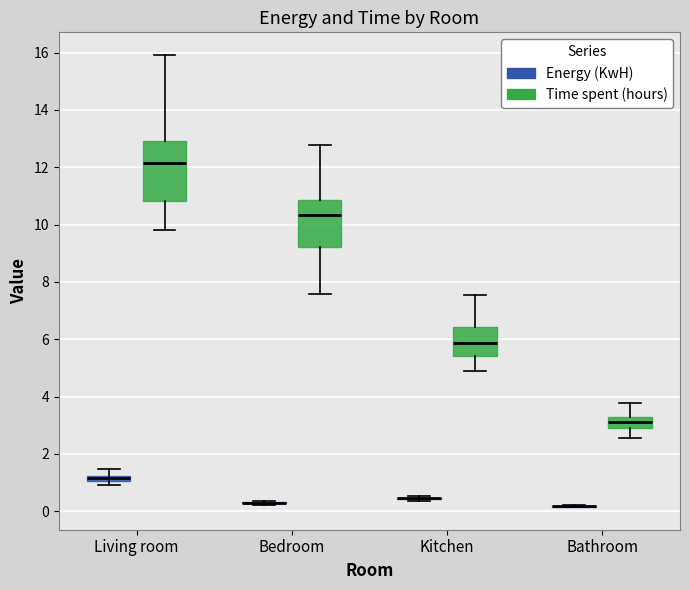

Which box is the tallest, from its lower edge to its upper edge?

Living room (Time spent (hours))